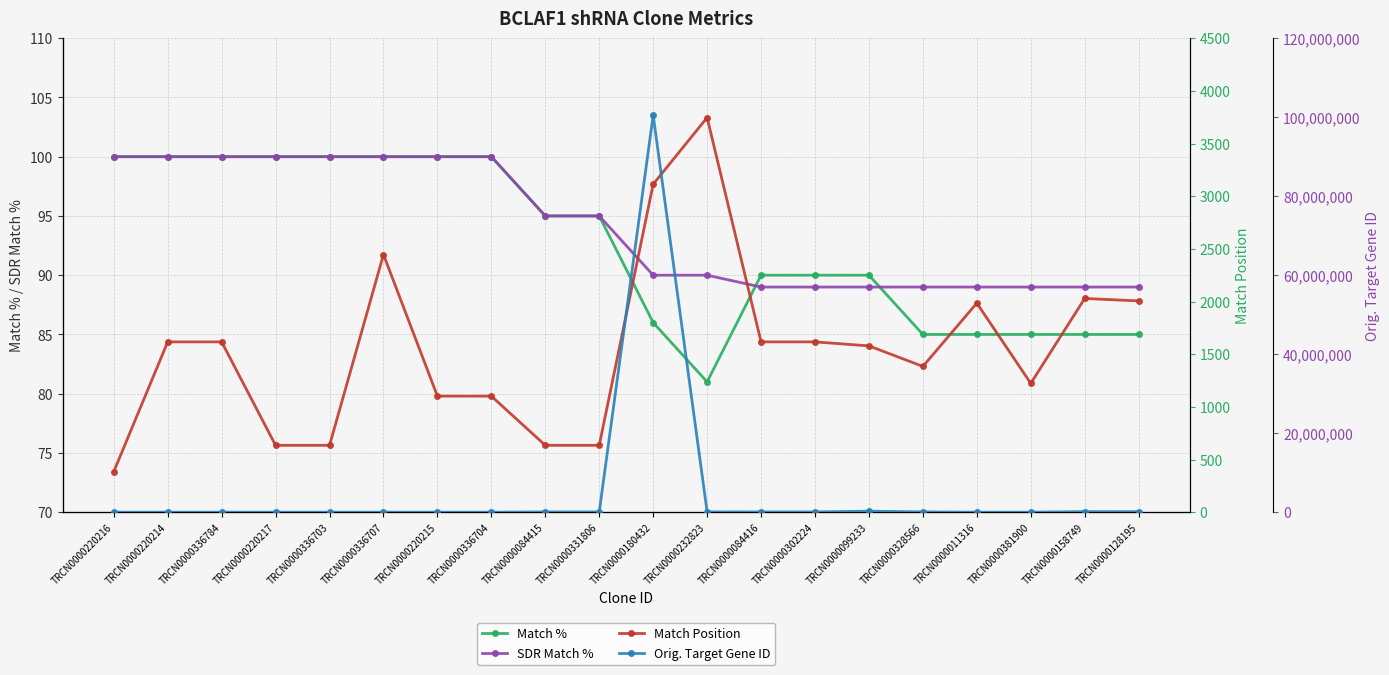

Rank the categories by Orig. Target Gene ID value from lowest to highest.

TRCN0000011316, TRCN0000381900, TRCN0000220216, TRCN0000220214, TRCN0000336784, TRCN0000220217, TRCN0000336703, TRCN0000336707, TRCN0000220215, TRCN0000336704, TRCN0000084415, TRCN0000331806, TRCN0000084416, TRCN0000302224, TRCN0000328566, TRCN0000232823, TRCN0000128195, TRCN0000158749, TRCN0000099233, TRCN0000180432